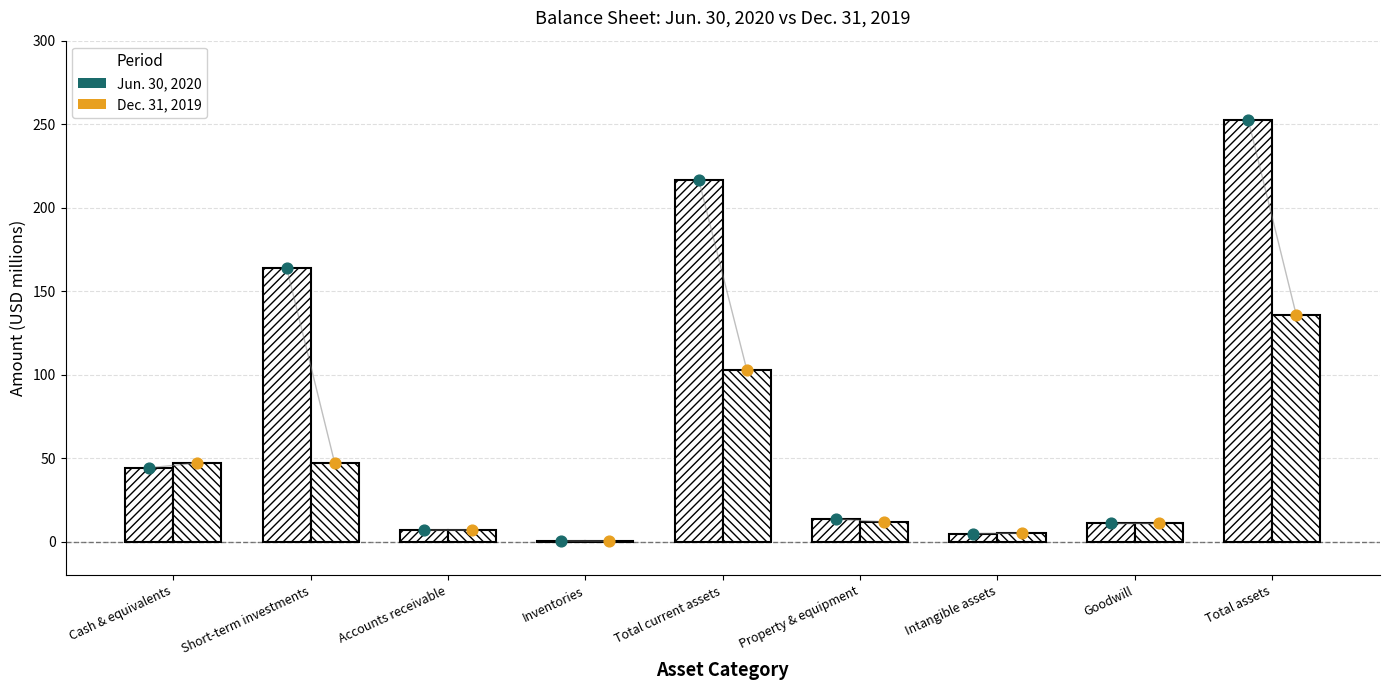

Which series reaches the minimum Y coordinate?

Dec. 31, 2019